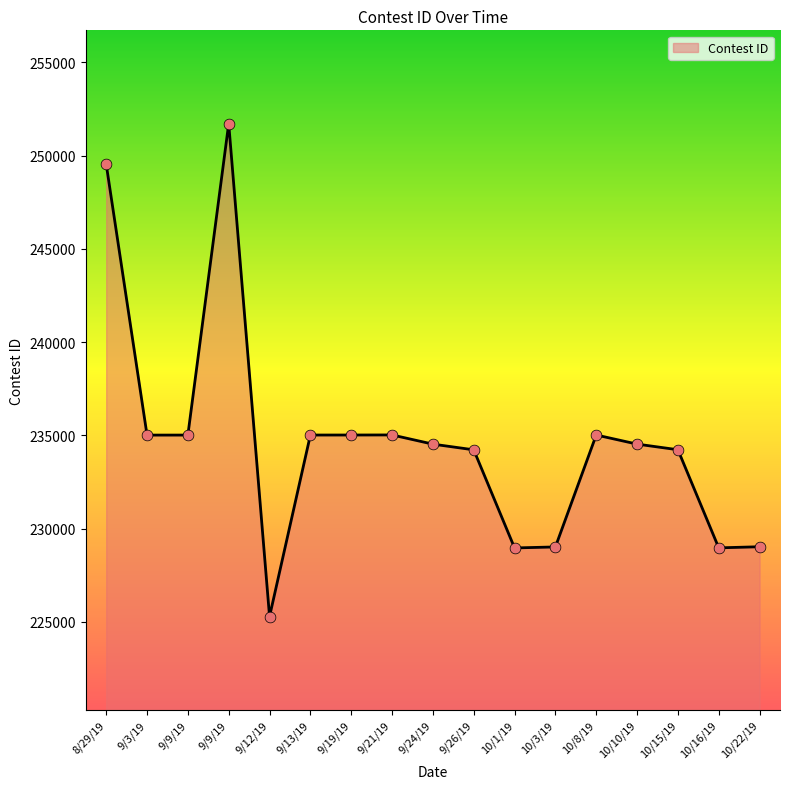

What is the ratio of the value at 10/10/19 to the value at 8/29/19?

0.9